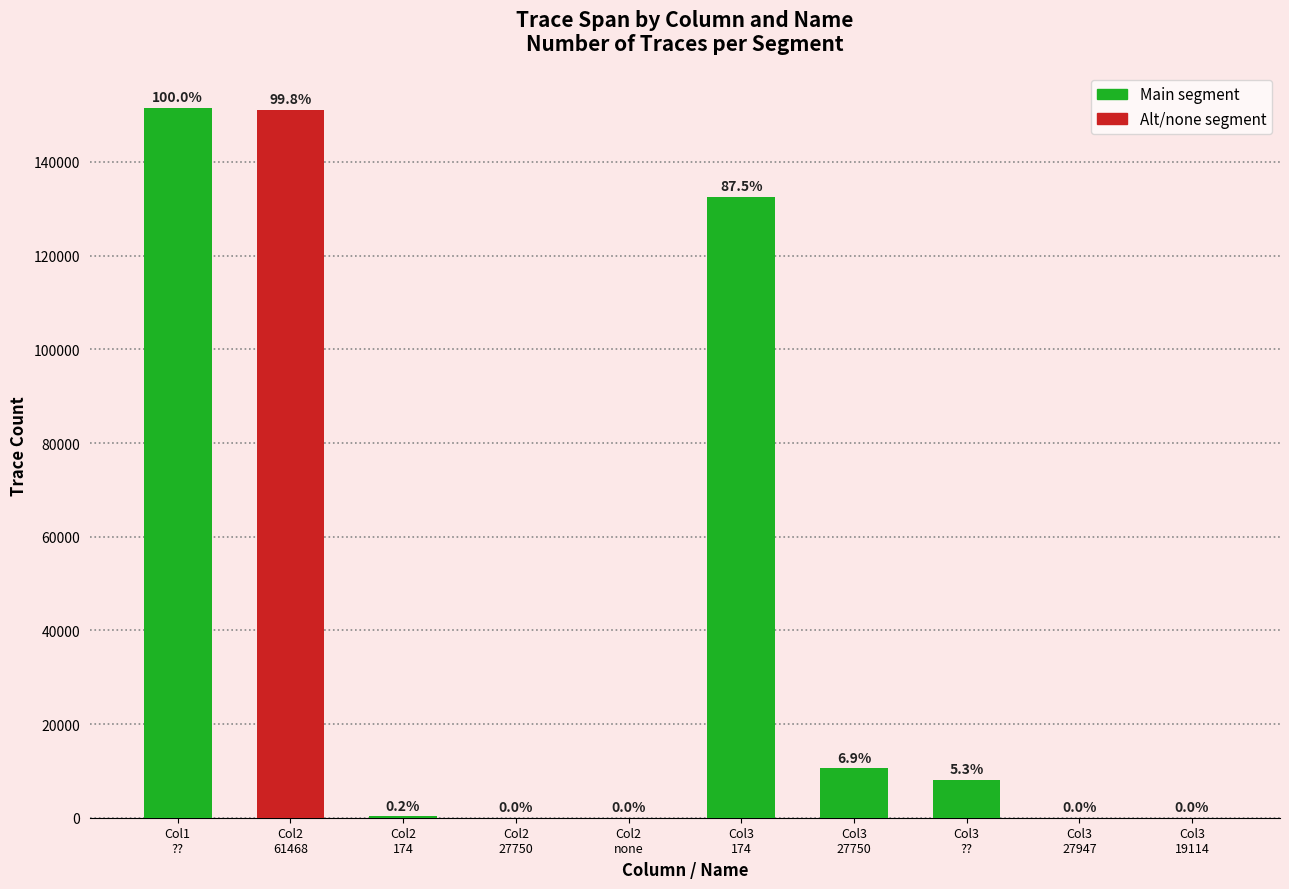

What is the difference between the maximum and minimum values?

151497